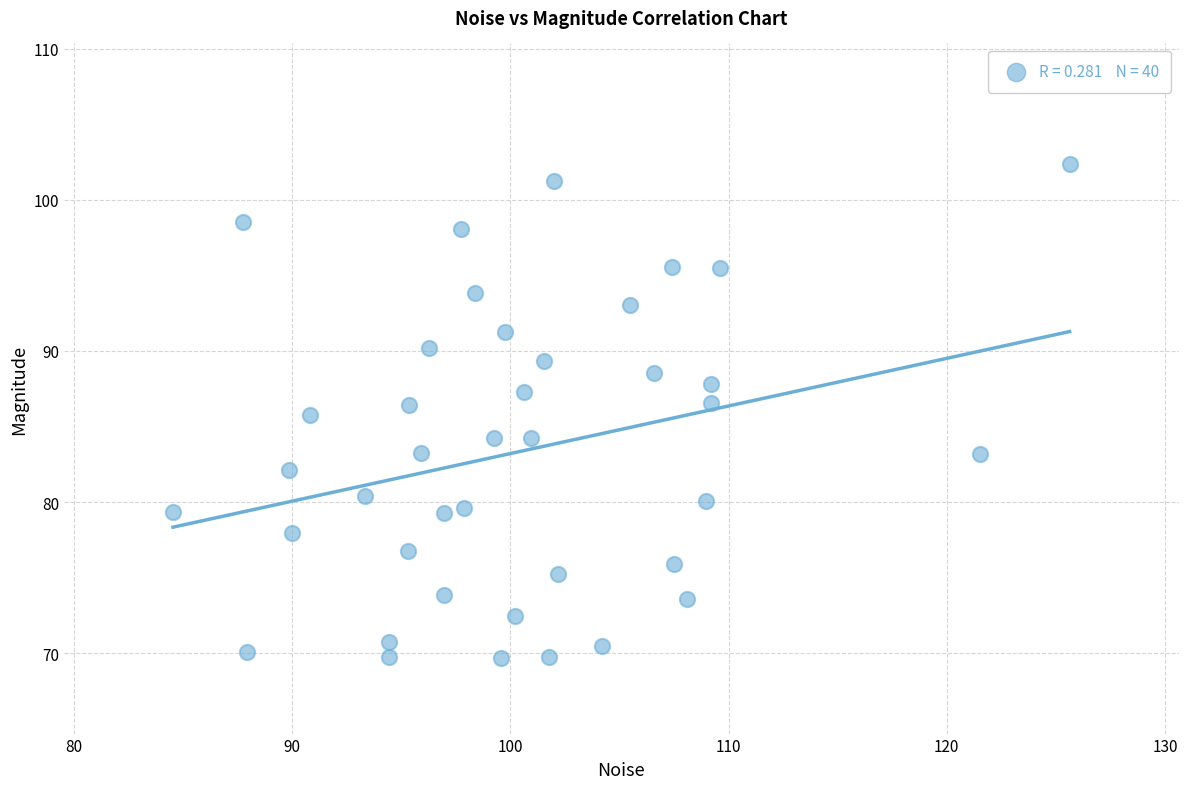

What is the range of Y values (max minus min)?

32.6